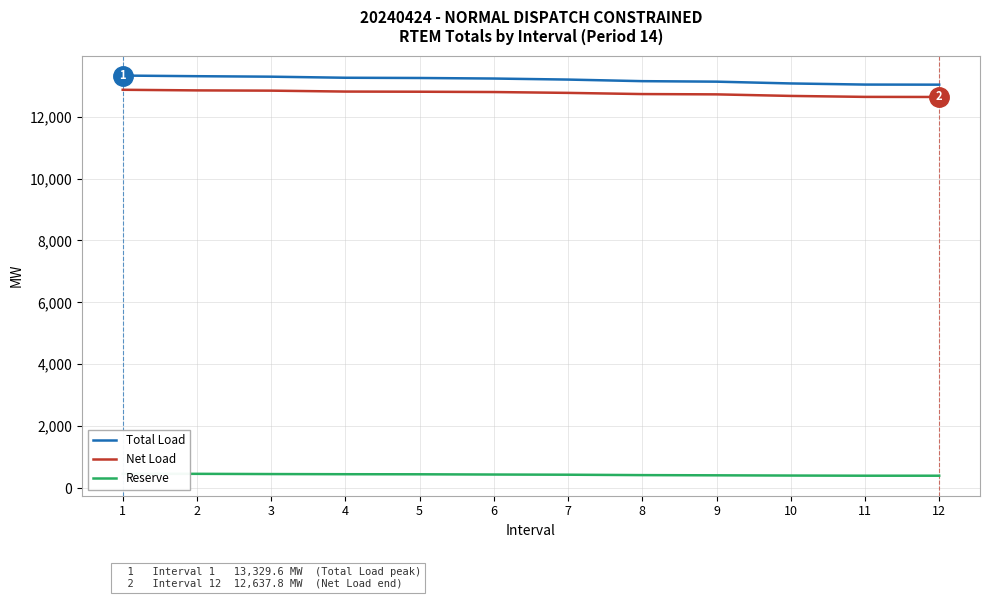

The value of Total Load at 10 is 4127.9. True or false?

False